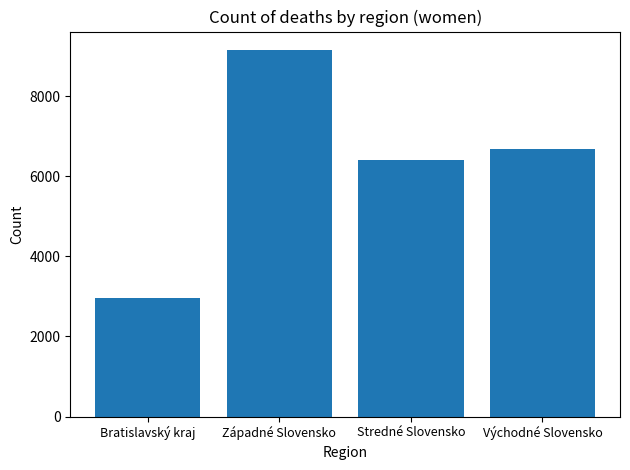

List the labels in order of value, largest first.

Západné Slovensko, Východné Slovensko, Stredné Slovensko, Bratislavský kraj